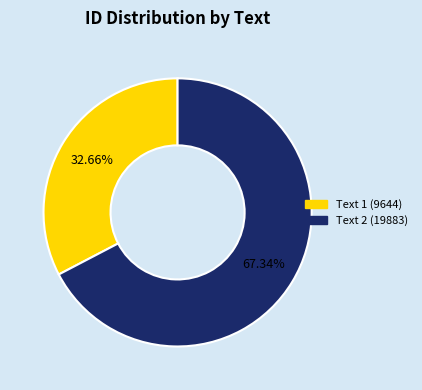

Which category has the biggest portion of the pie?

Text 2 (19883)